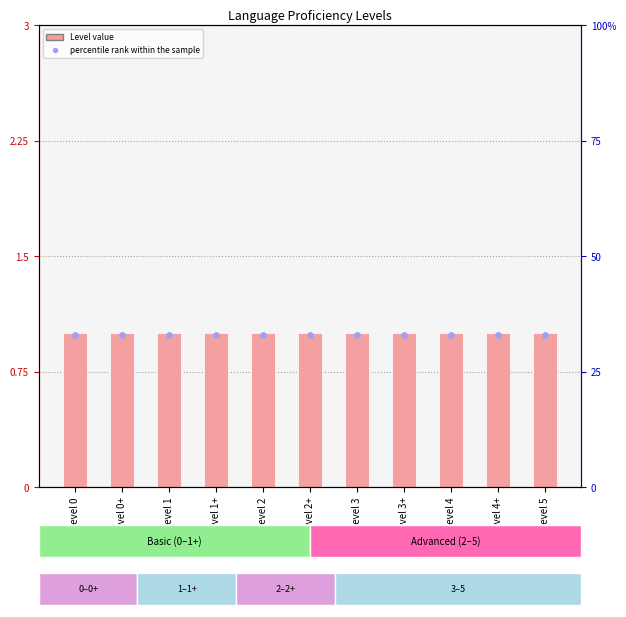

At how many categories does at least one series exceed 17?

11